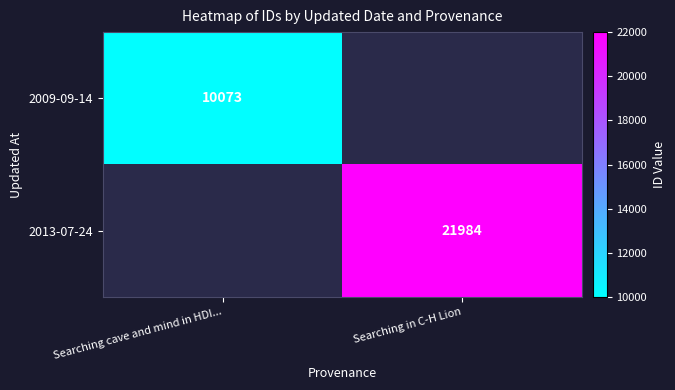

The value of 2009-09-14 at Searching cave and mind in HDI... is 4636. True or false?

False